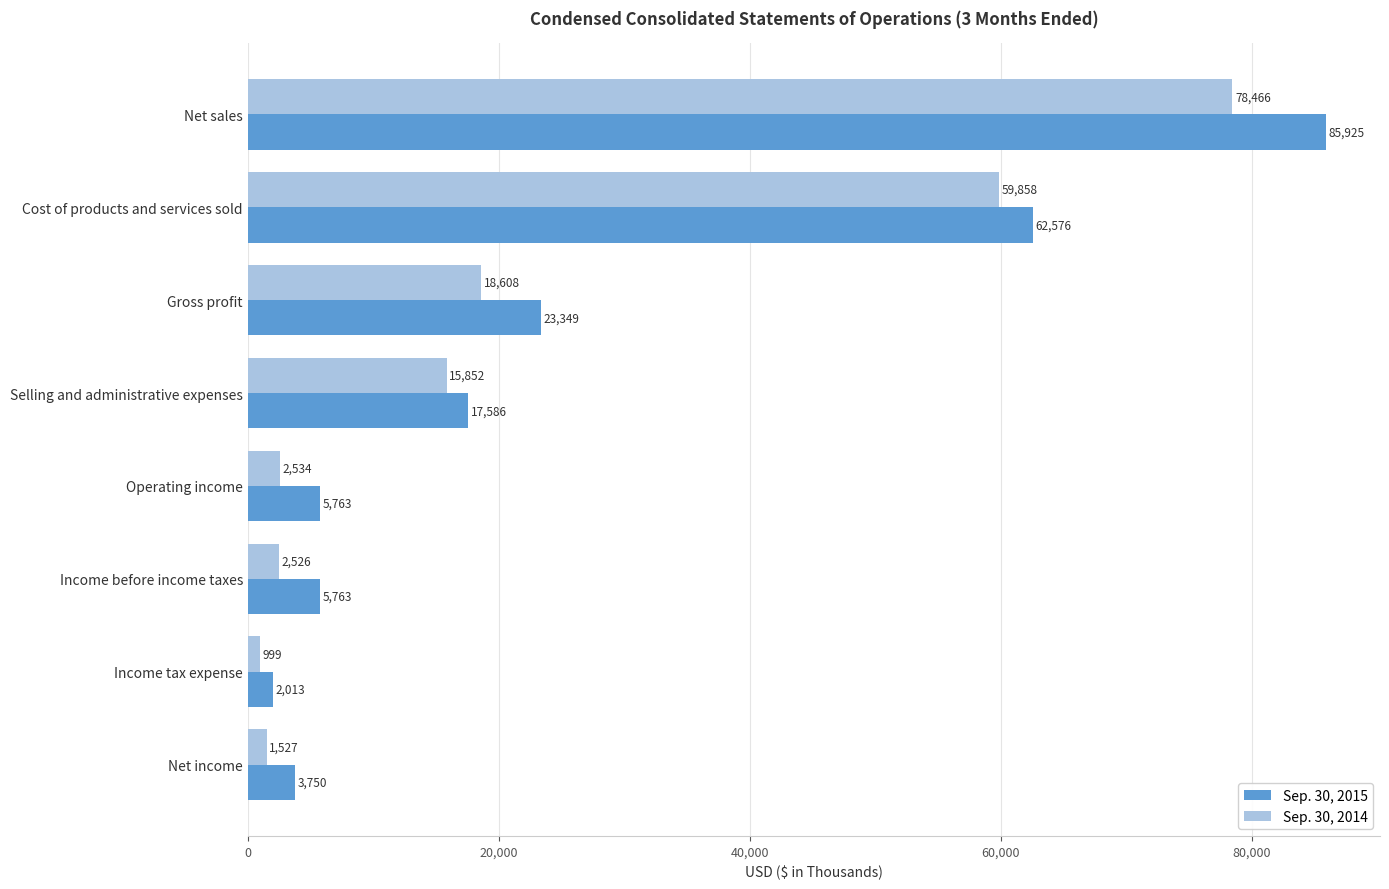

At which label is Sep. 30, 2015 closest to 43969?

Cost of products and services sold